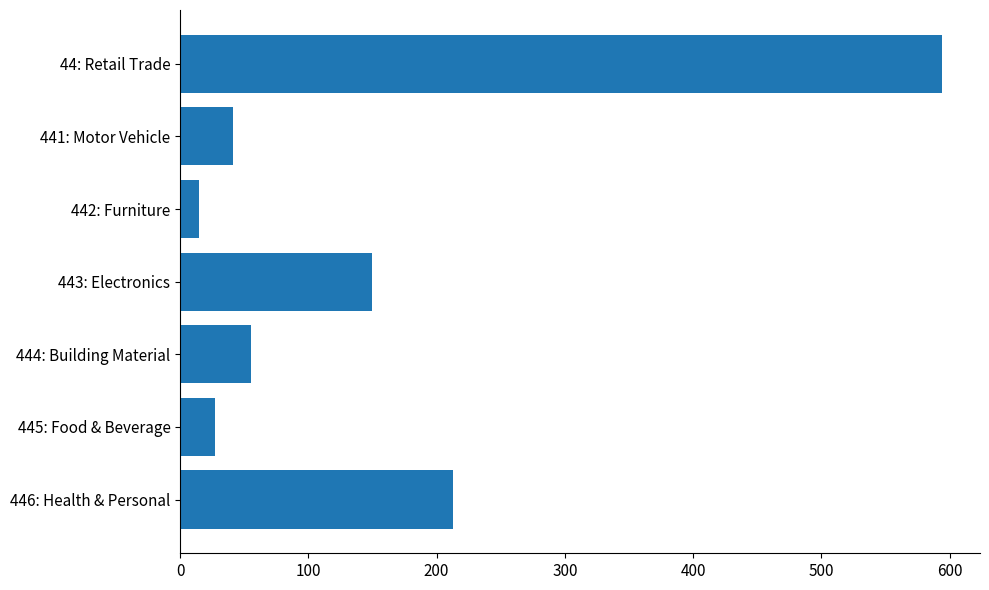

What is the value of the 3rd bar from the top?

15